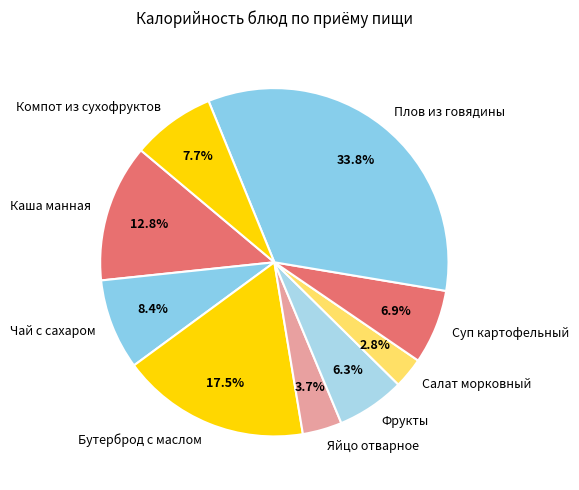

Is there a majority slice in this chart?

No